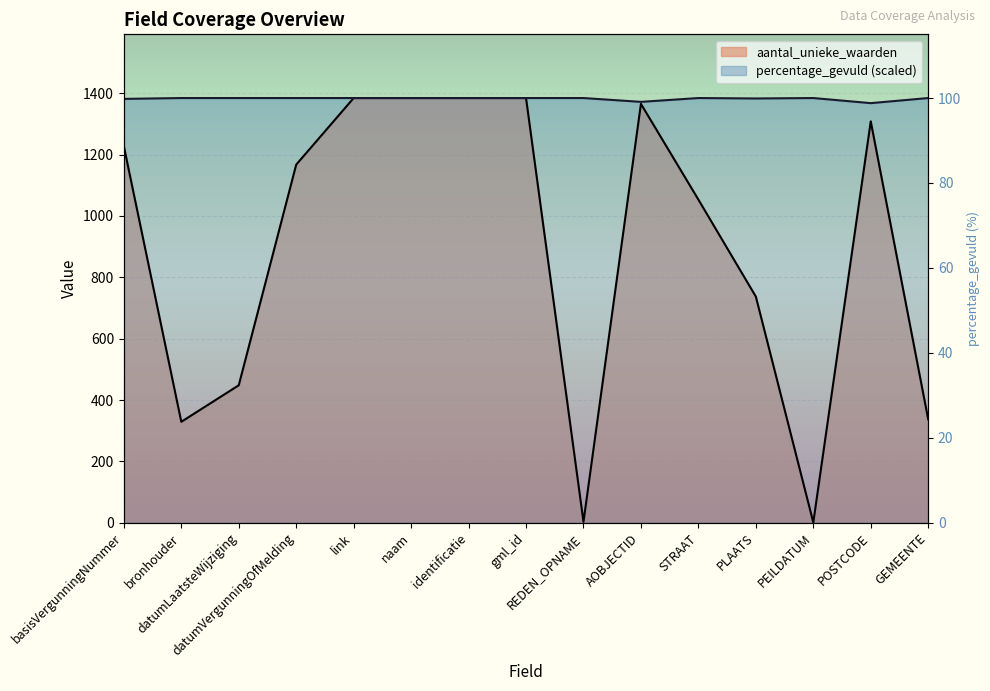

List the labels in order of aantal_unieke_waarden value, smallest first.

PEILDATUM, REDEN_OPNAME, bronhouder, GEMEENTE, datumLaatsteWijziging, PLAATS, STRAAT, datumVergunningOfMelding, basisVergunningNummer, POSTCODE, AOBJECTID, link, naam, identificatie, gml_id